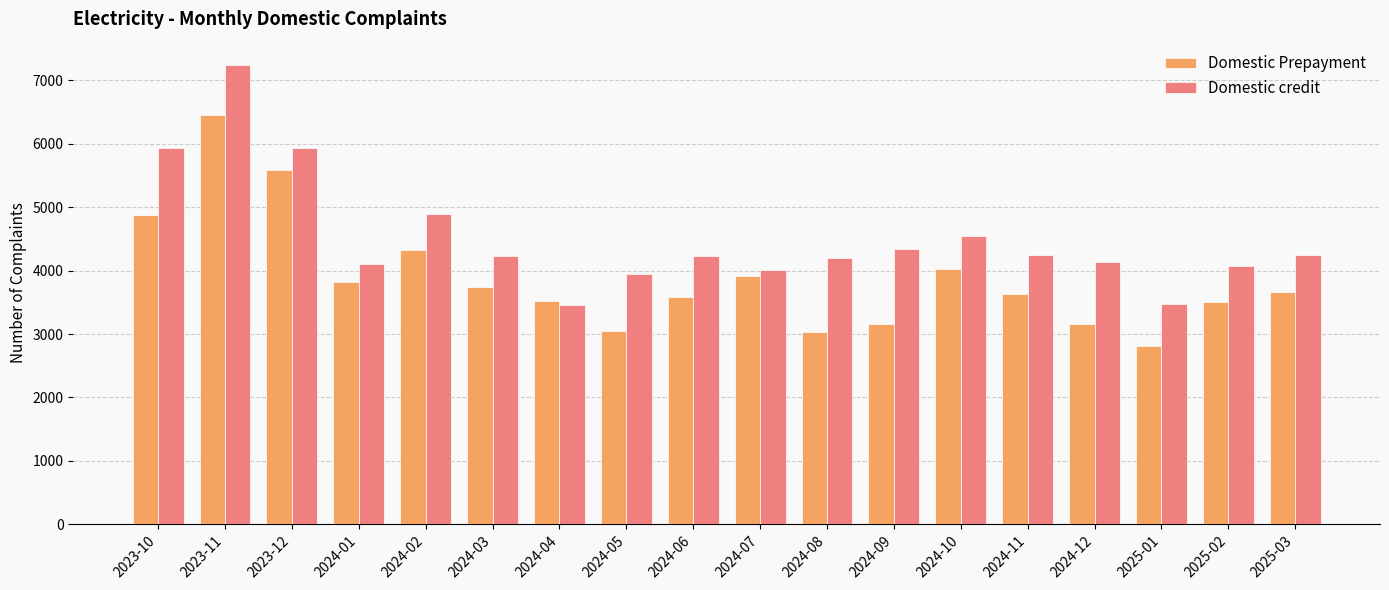

What is the value of the Domestic credit bar at the 18th from the left?

4242